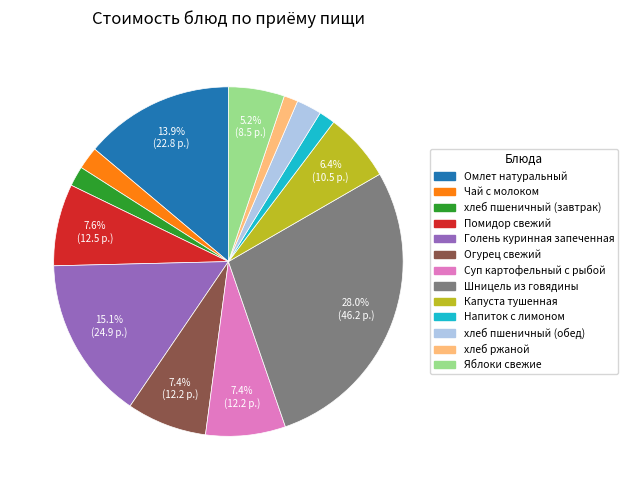

To the nearest percent, what percentage of the pie is Шницель из говядины?

28%